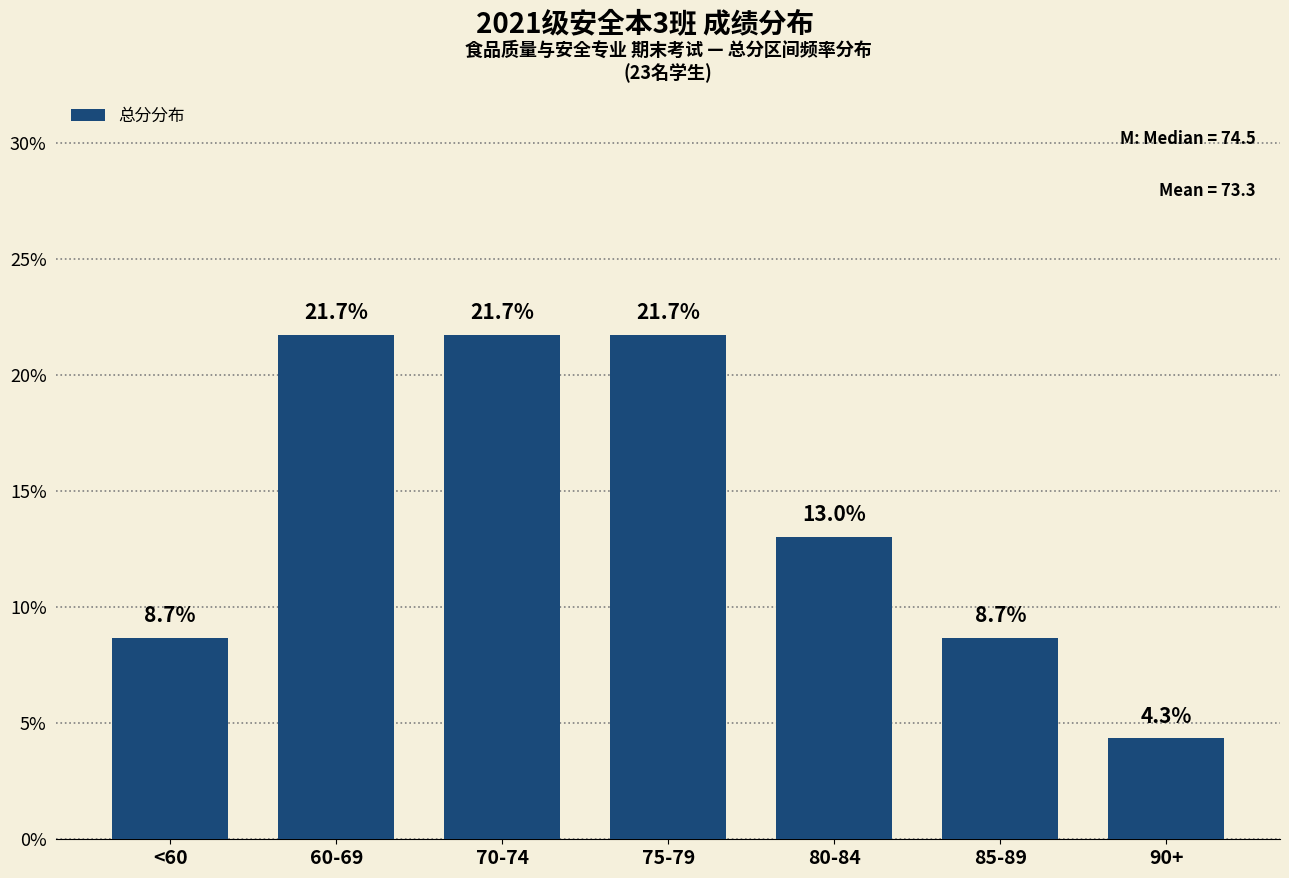

True or false: the data shows 0.4 at 70-74.

False